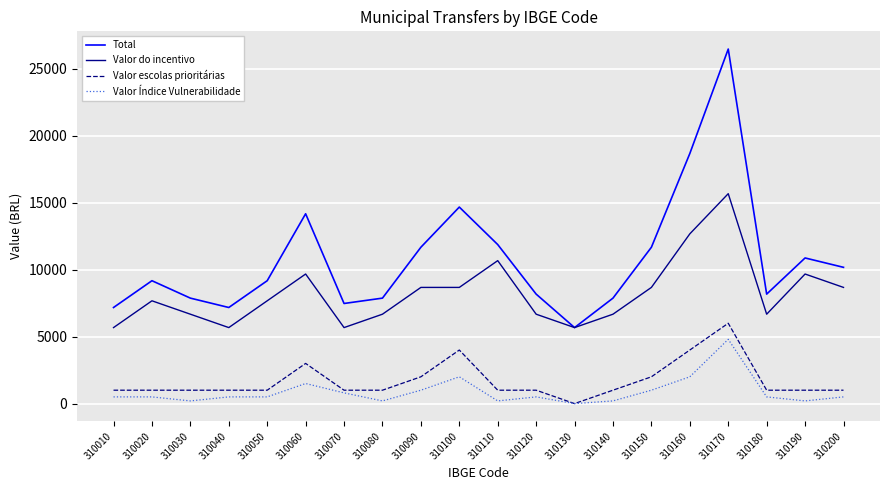

Which category has the highest value in the Valor Índice Vulnerabilidade series?

310170